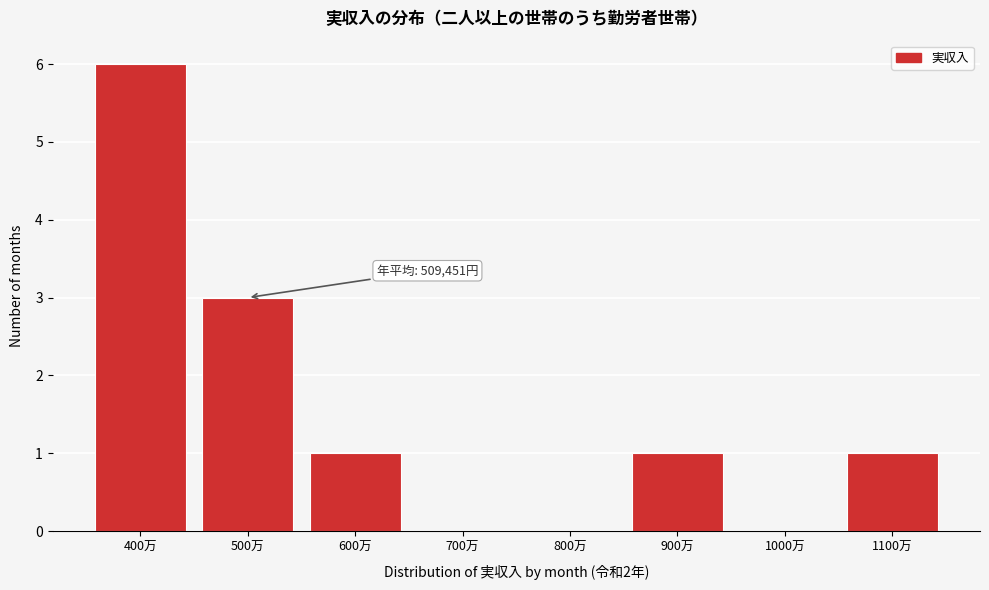

Reading left to right, extract all data points from this chart.

400万=6	500万=3	600万=1	700万=0	800万=0	900万=1	1000万=0	1100万=1